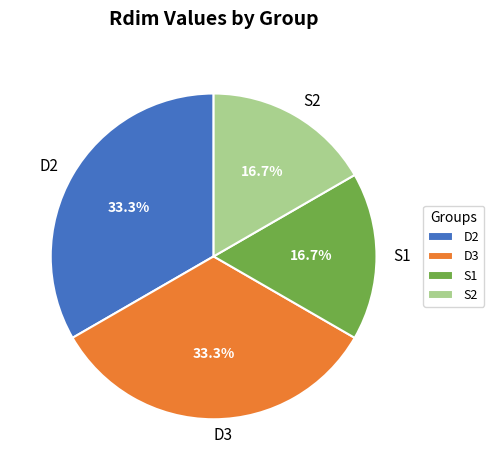

To the nearest percent, what is the difference between the S2 and D3 slice percentages?

17%